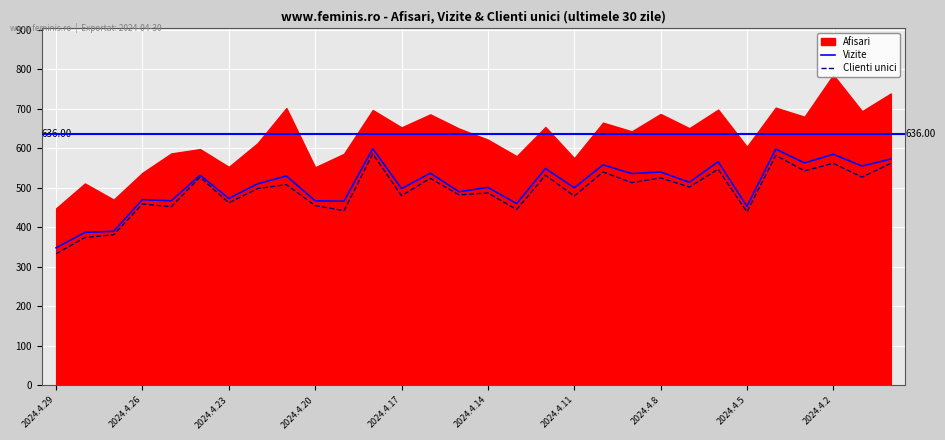

In Vizite, how many points are higher than both neighbors (excluding endpoints)?

12